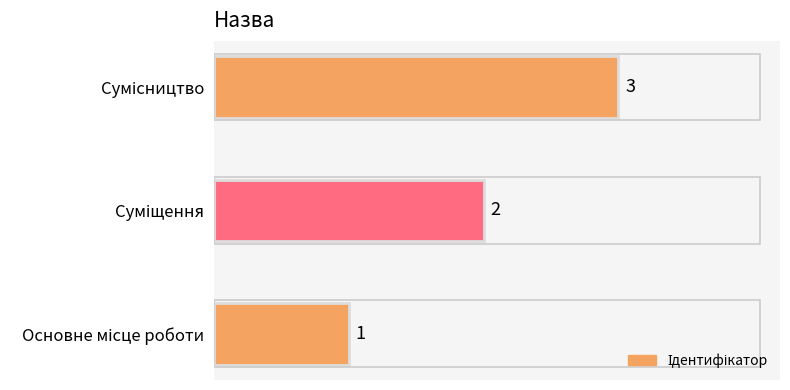

What is the maximum value shown in the chart?

3